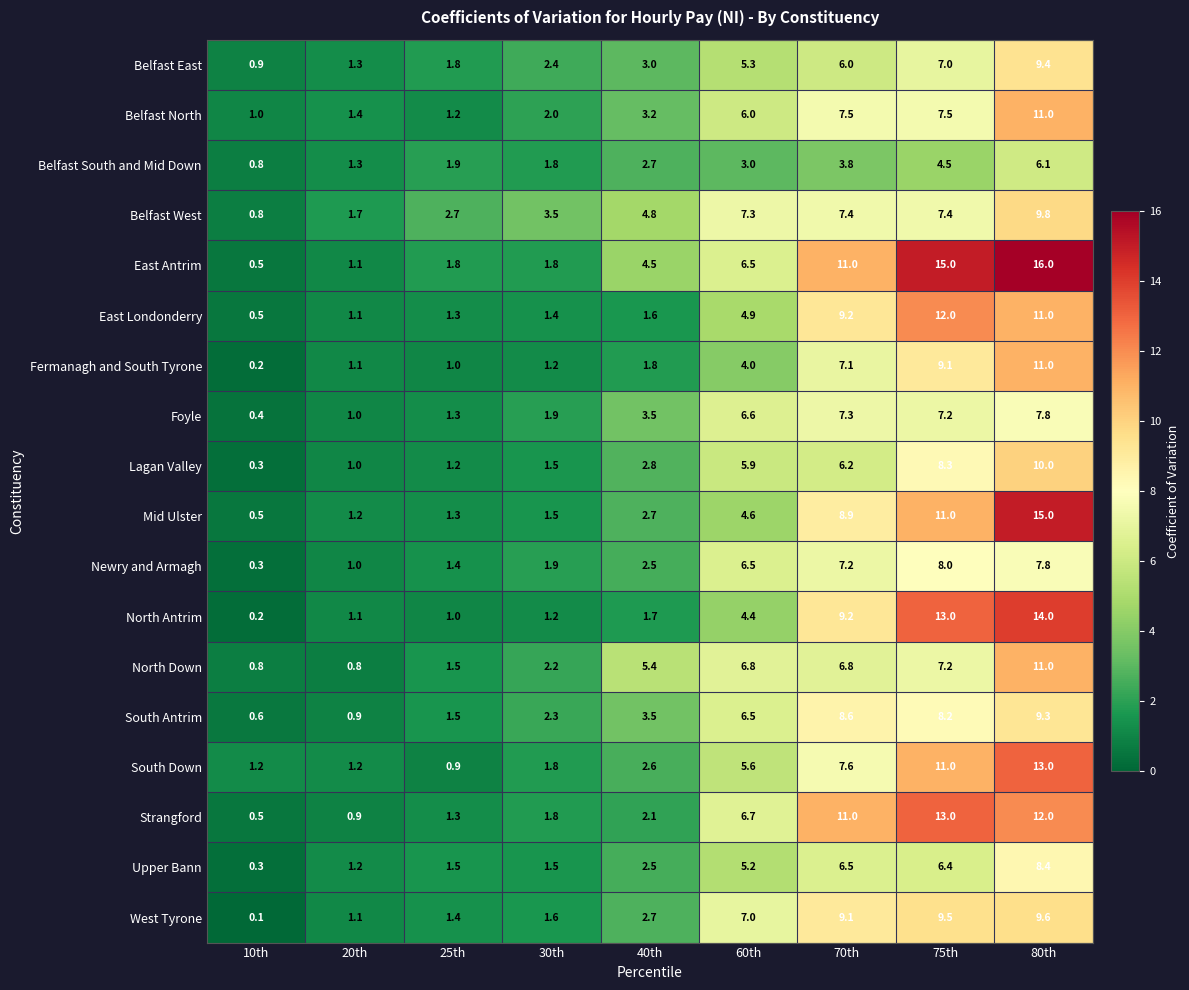

What is the greatest value displayed?

16.0